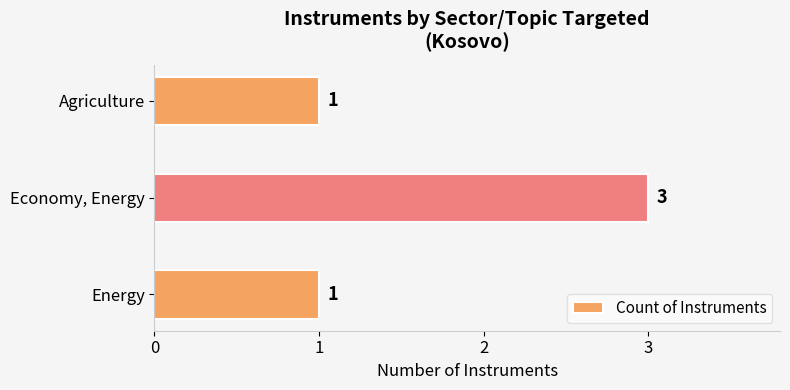

The chart shows a value of 1 at Economy, Energy. True or false?

False